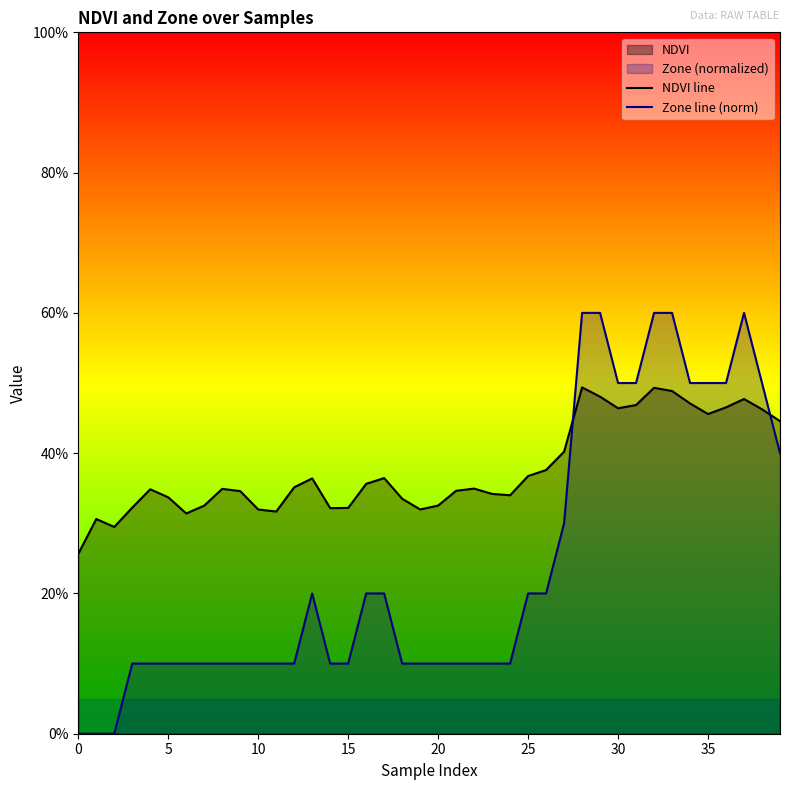

True or false: NDVI line has a value of 0.4 at 25.

True